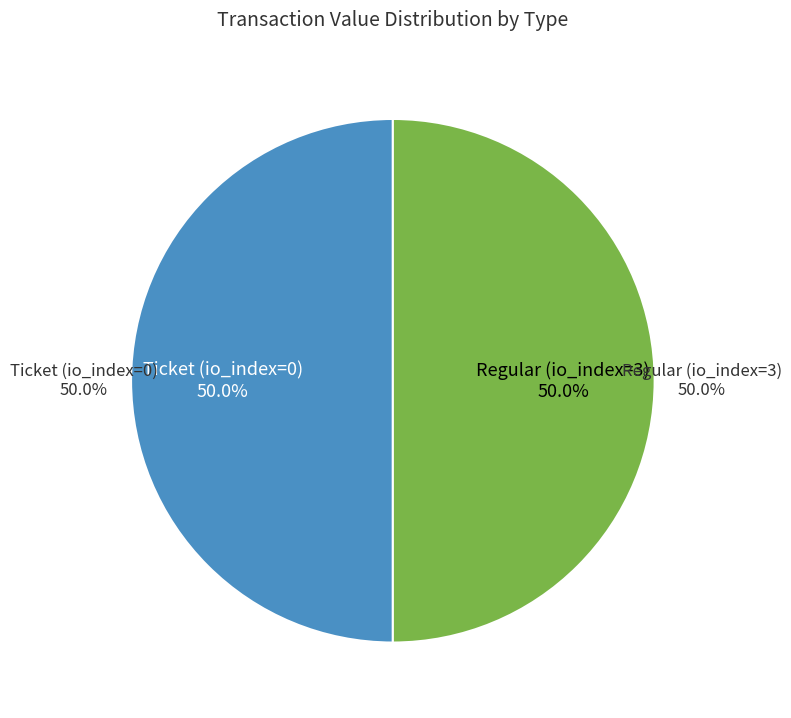

Which category has the smallest portion of the pie?

Ticket